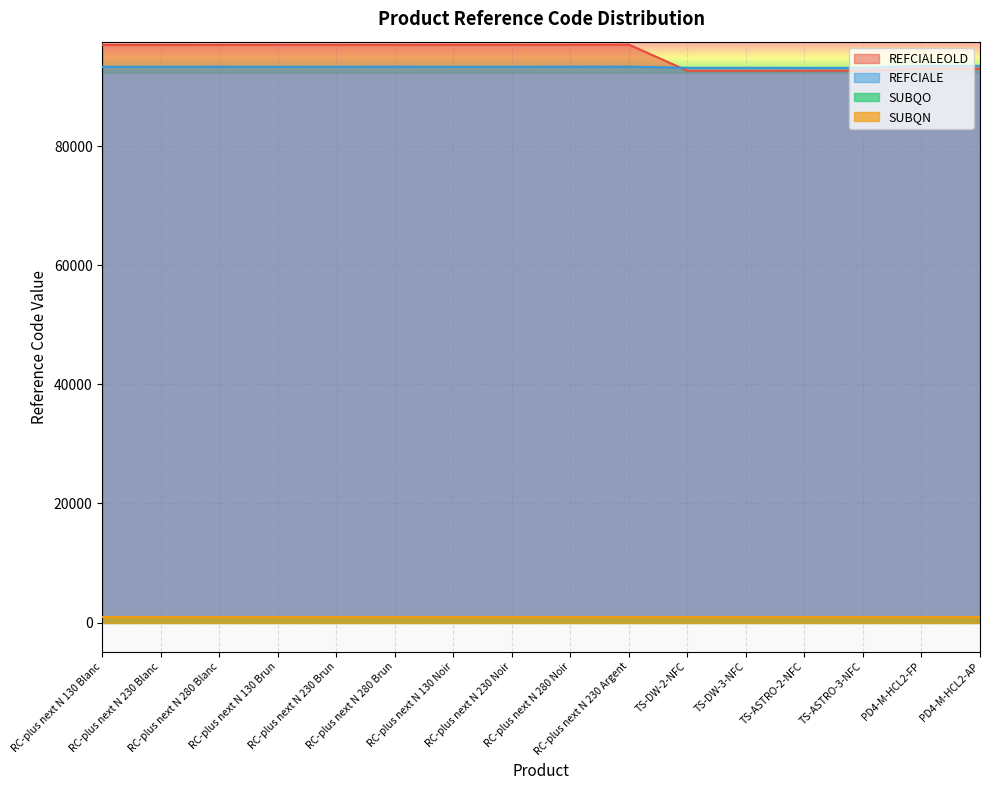

Is it true that REFCIALEOLD equals 21690 at RC-plus next N 280 Blanc?

False